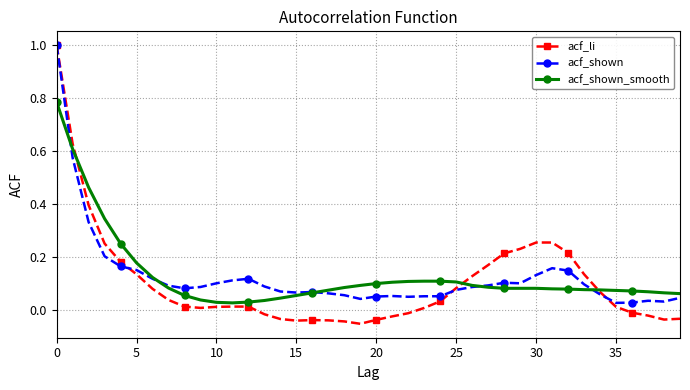

What is the maximum value shown in the chart?

1.0